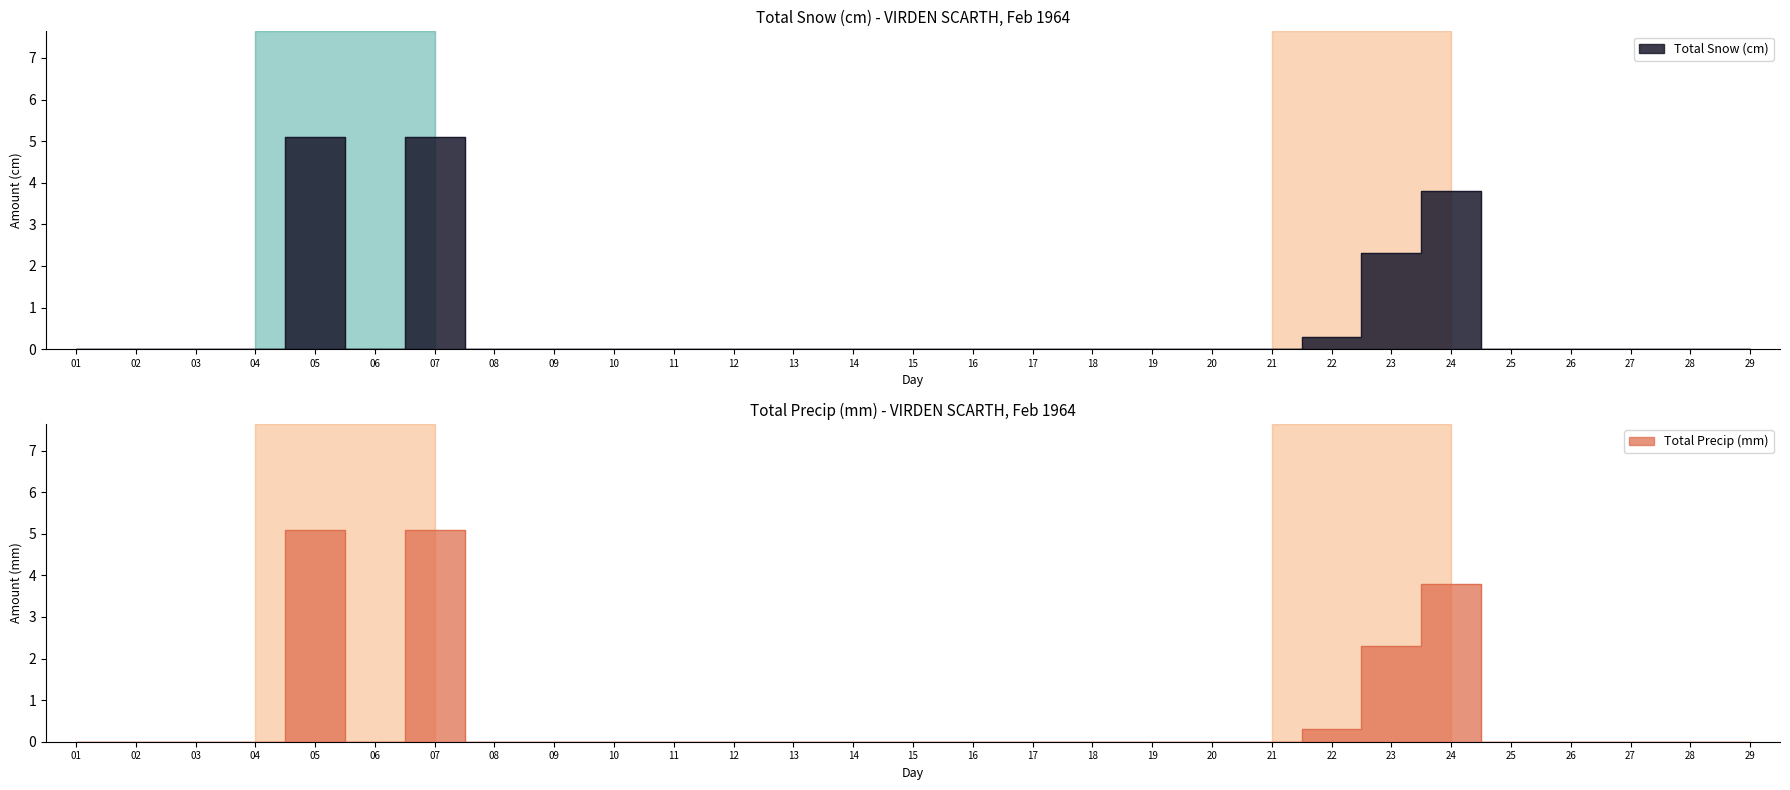

Which series has the largest range (max minus min)?

Total Snow (cm)